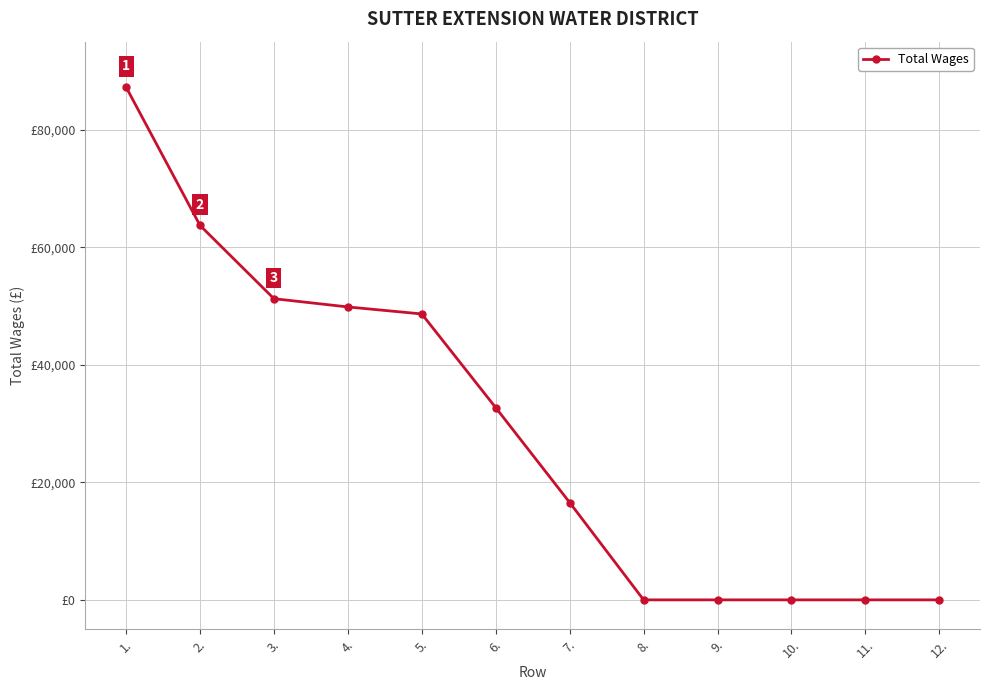

What is the sum of all values?

350056